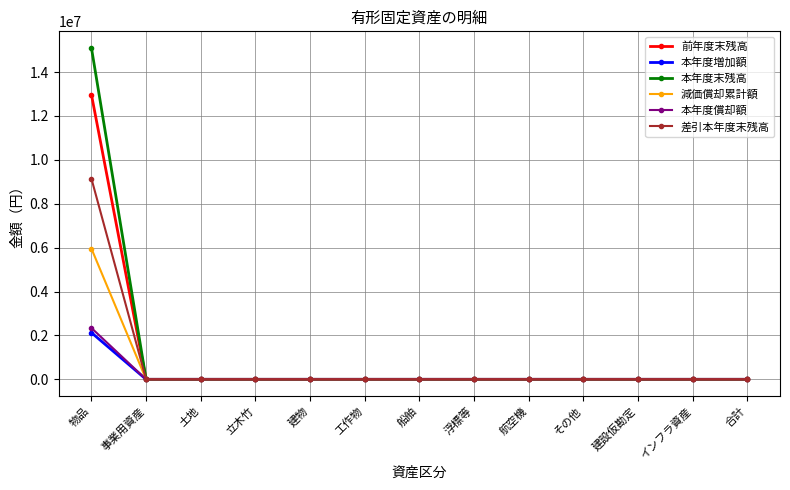

What is the label of the 3rd point from the left?

土地